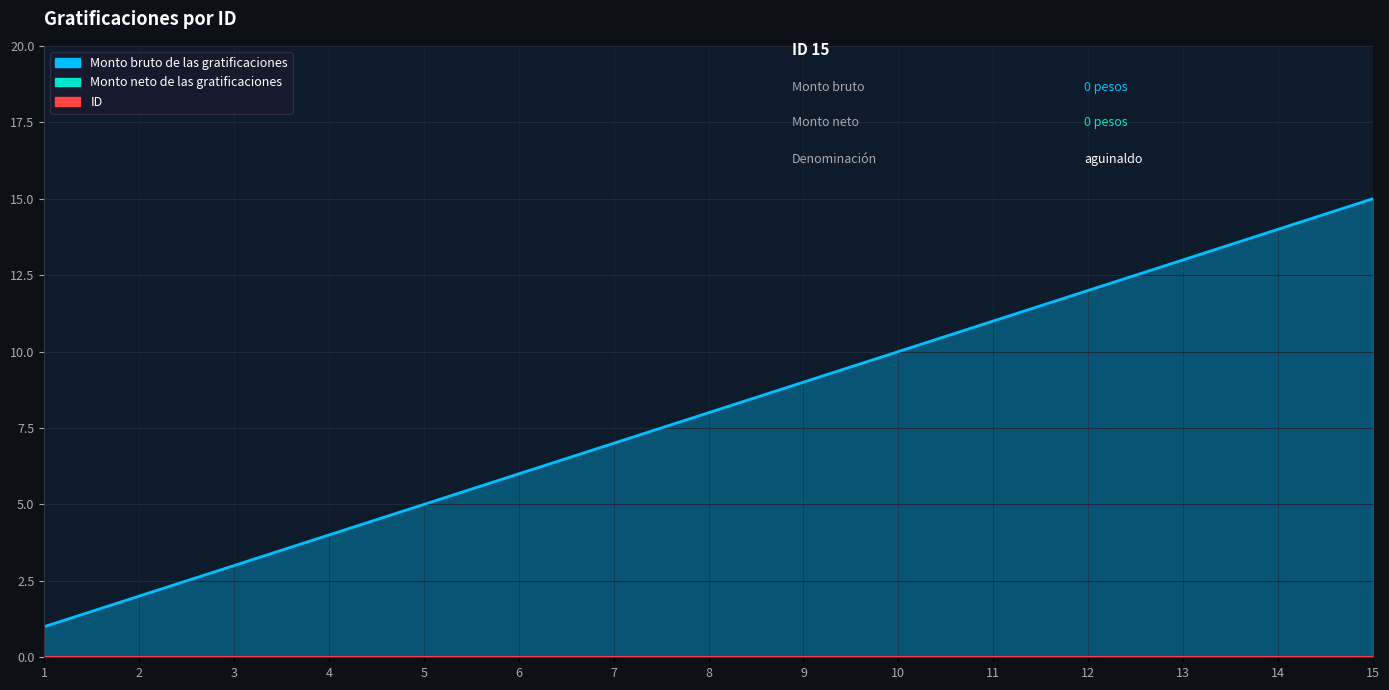

At which label does Monto bruto de las gratificaciones reach its minimum?

1